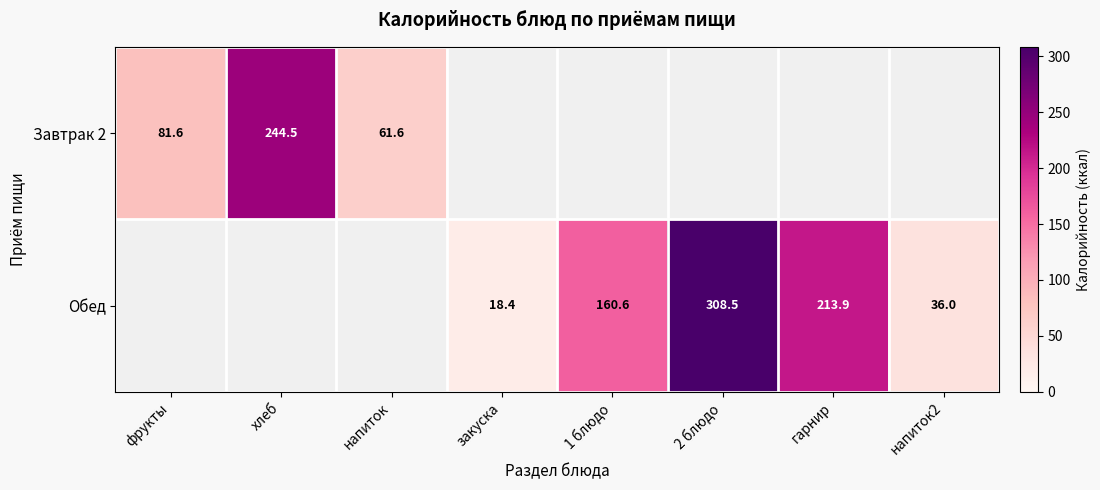

At which label is Завтрак 2 closest to 153?

фрукты